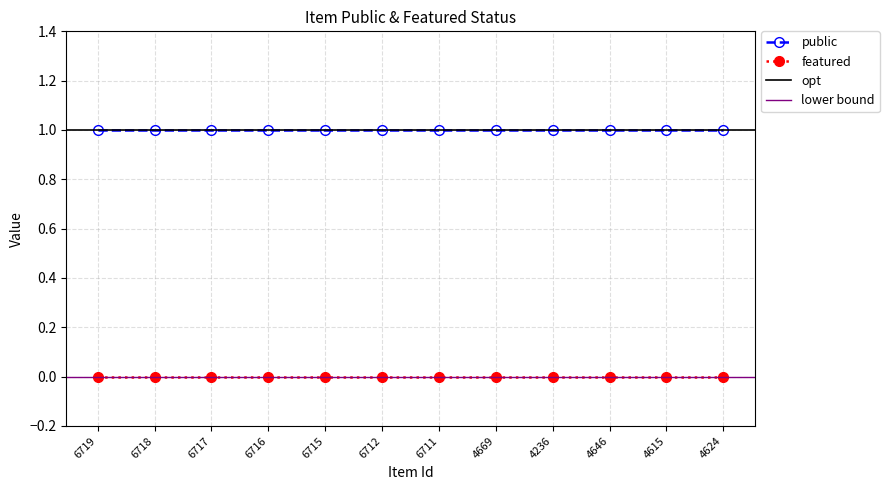

What is the total value across all series at 6717?

1